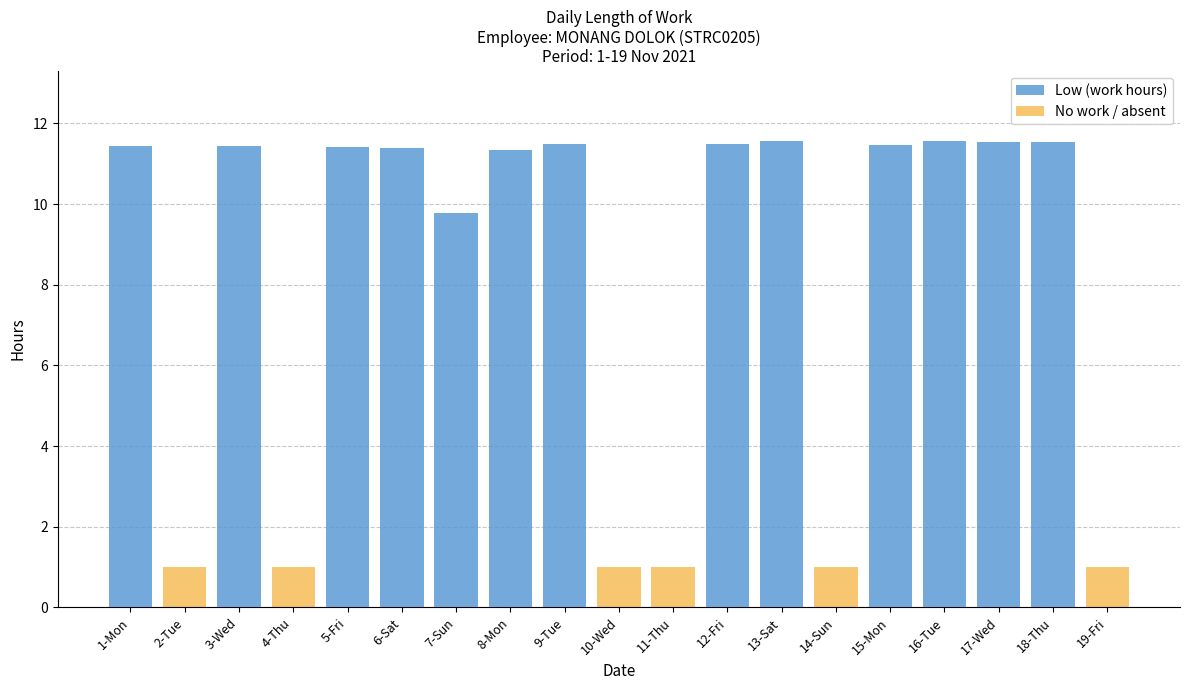

What is the sum of the Low (work hours) values at 3-Wed and 8-Mon?

22.8